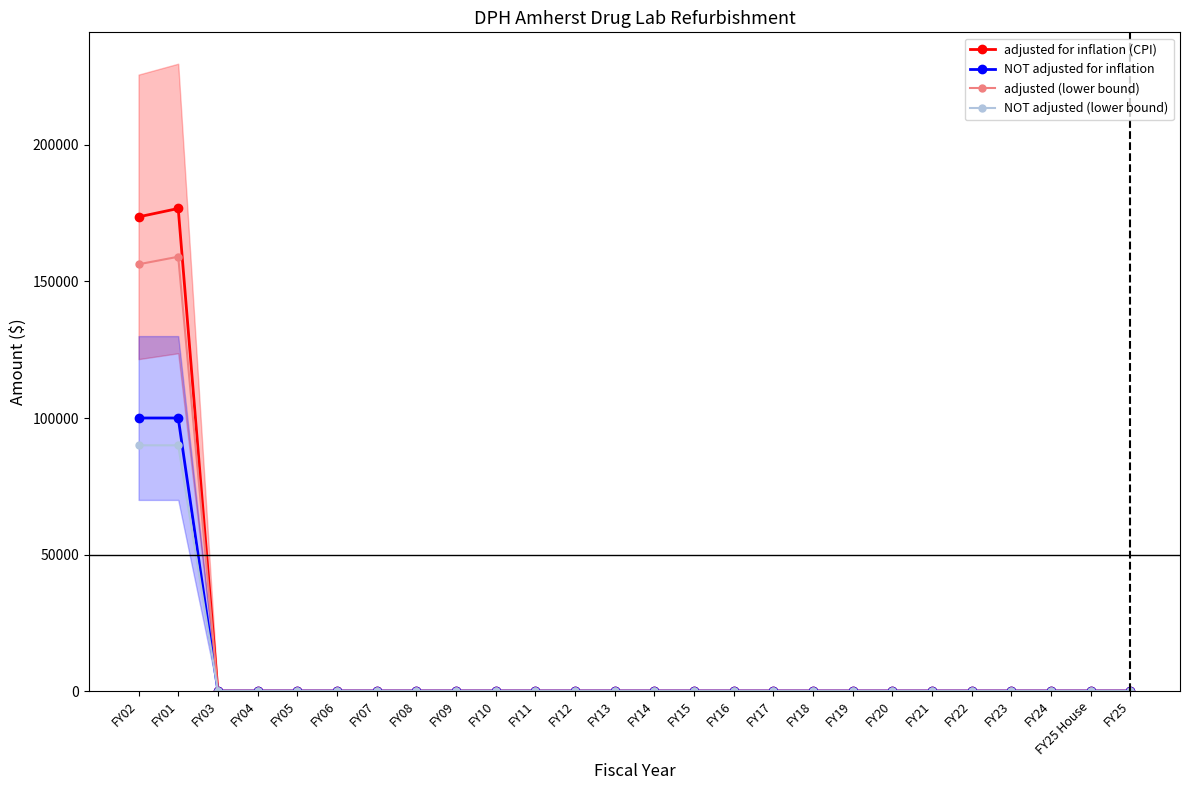

True or false: adjusted for inflation (CPI) and adjusted (lower bound) intersect in this chart.

False